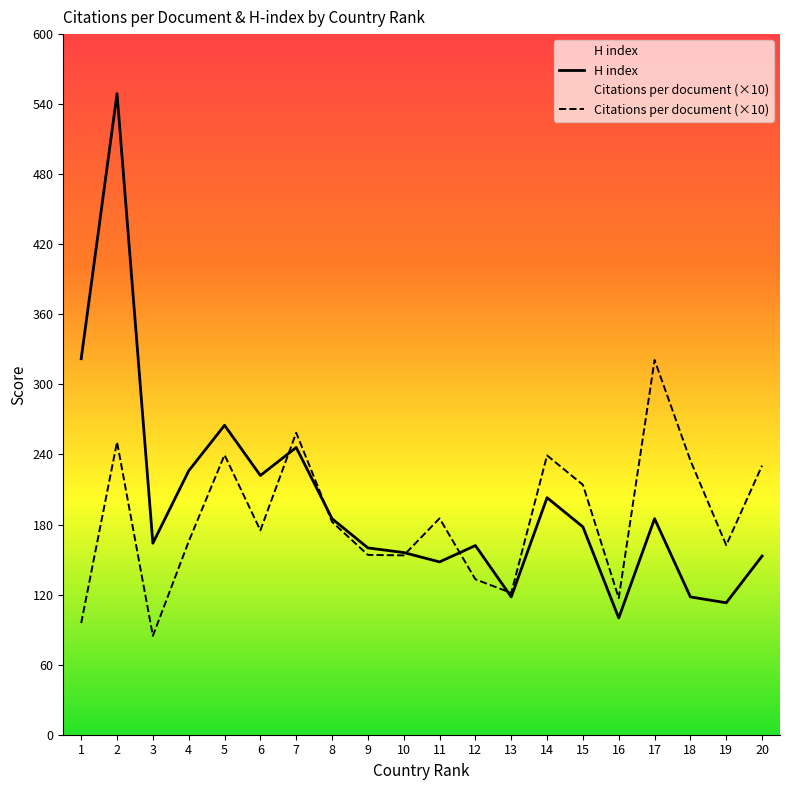

What is the average value of the H index series?

198.7